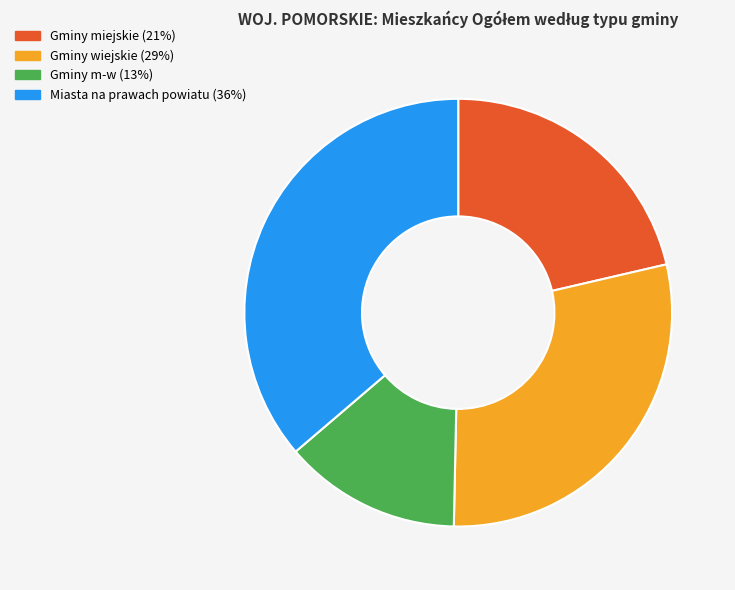

Does any single category account for the majority?

No